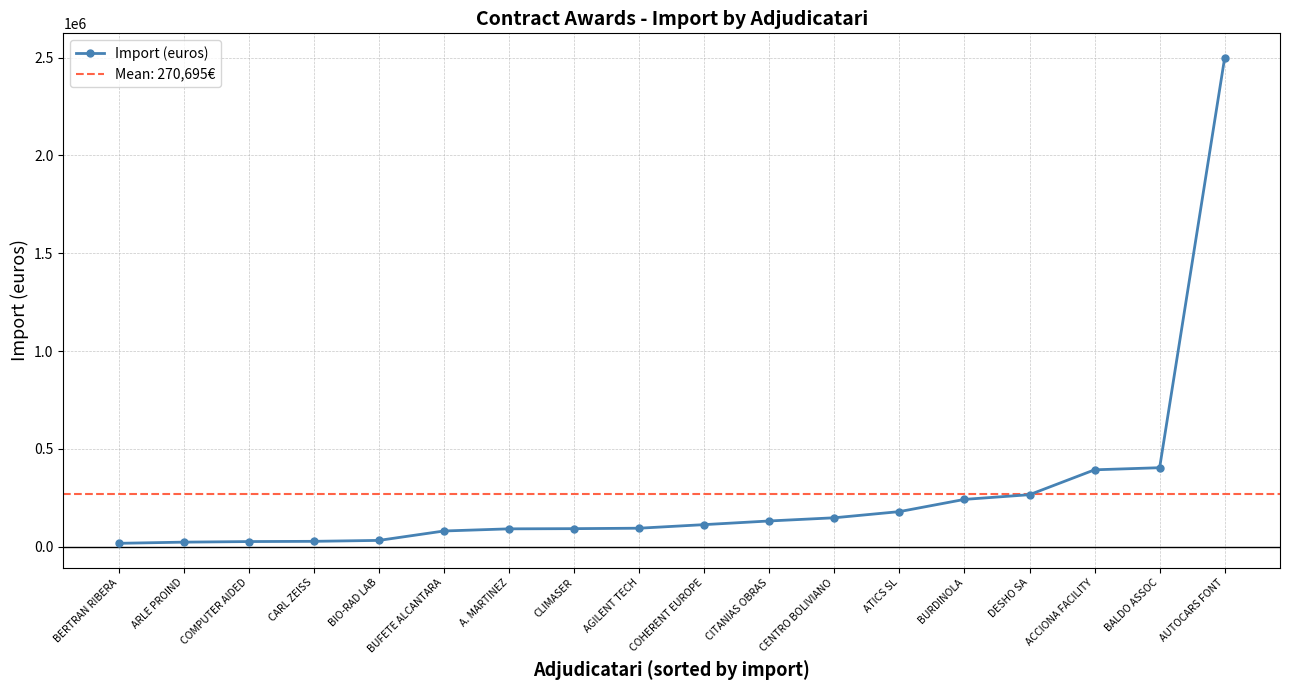

Count the number of values greater than 113500.

8